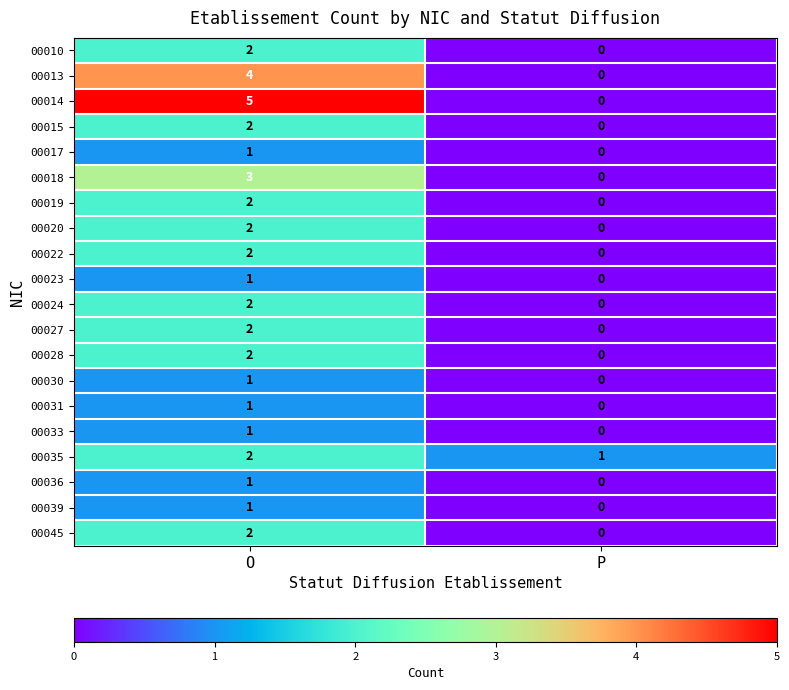

Between O and P, which series saw the biggest shift?

00014